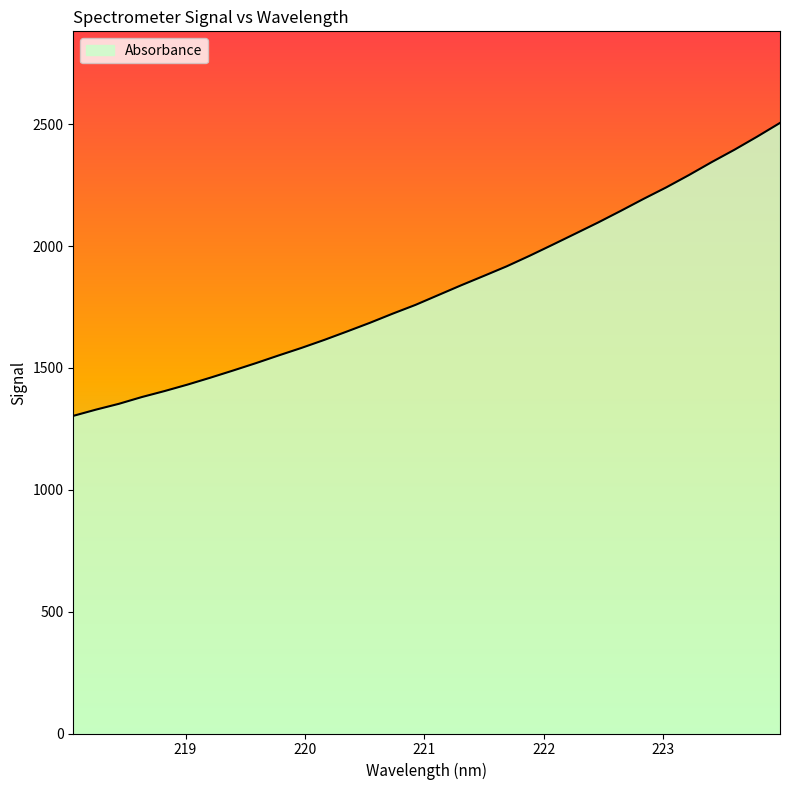

What is the difference between the maximum and minimum values?

1201.9